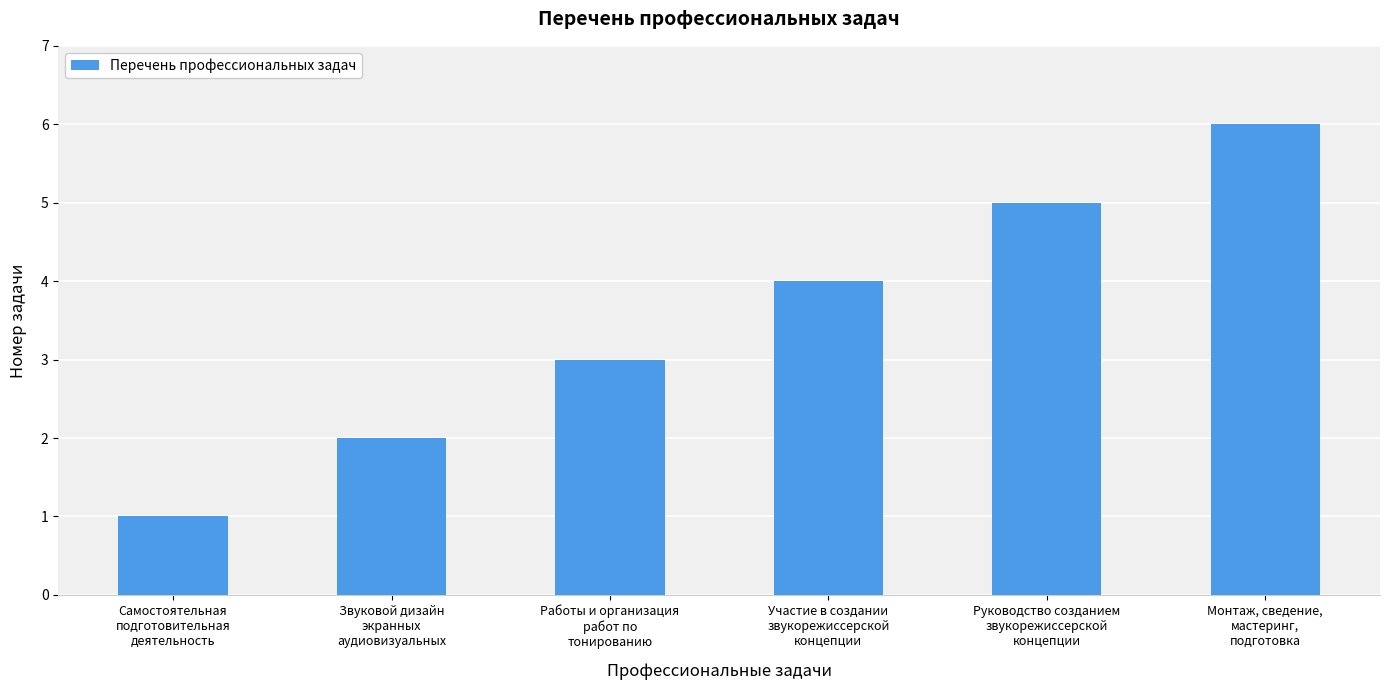

Reading right to left, what are all the values shown in this chart?

6	5	4	3	2	1